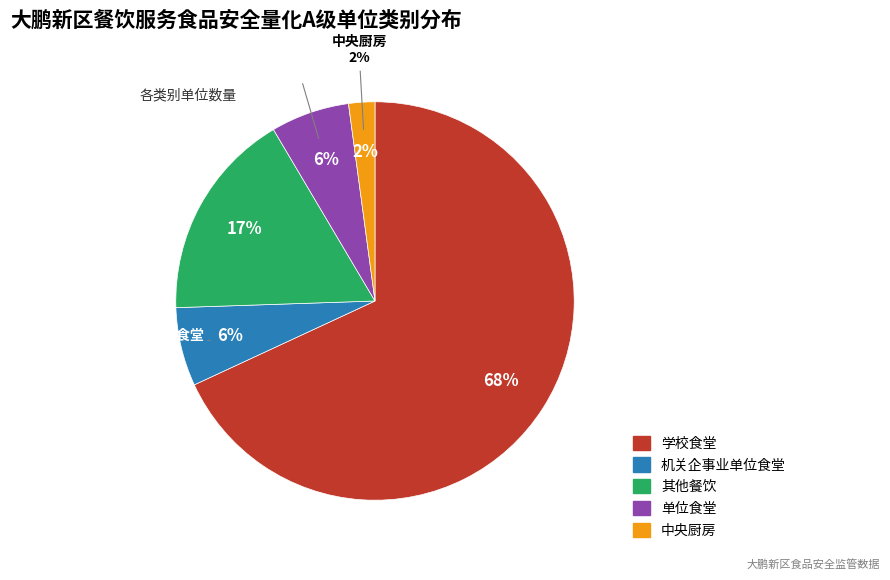

What is the majority slice?

学校食堂